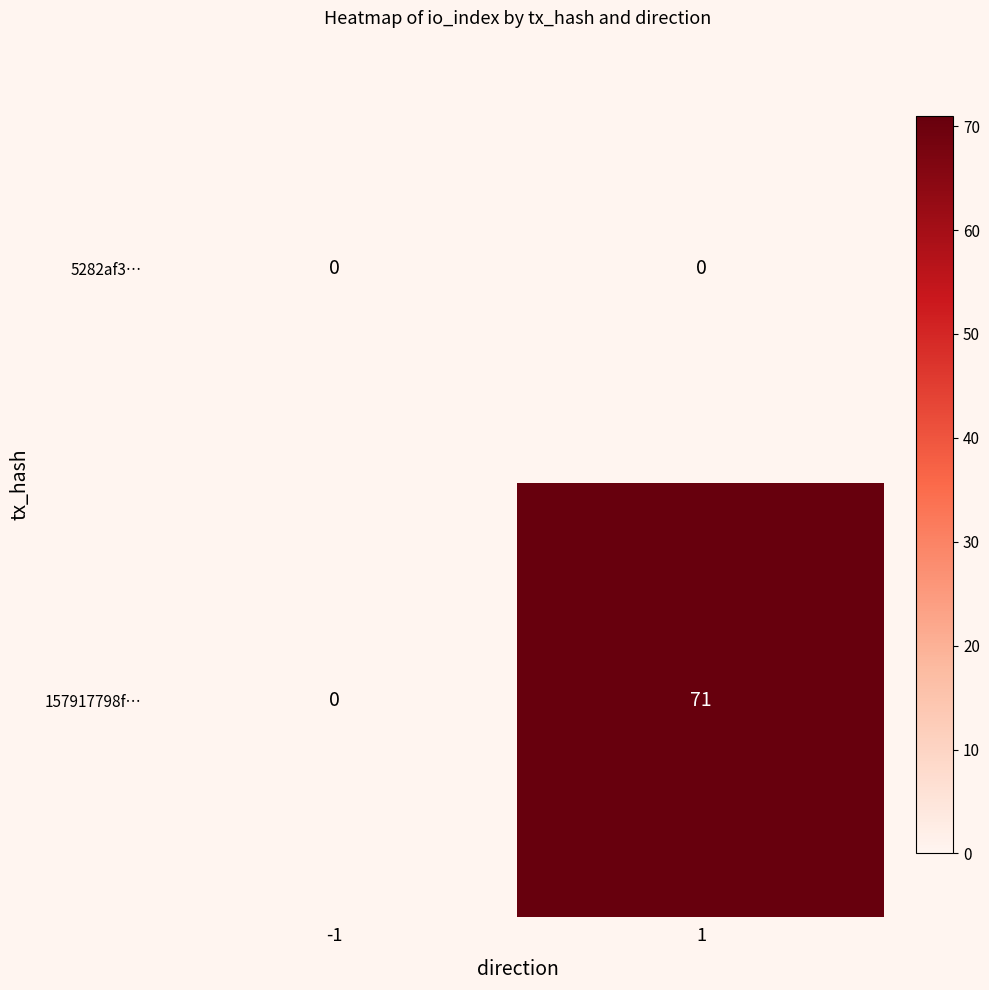

What is the maximum value shown in the chart?

71